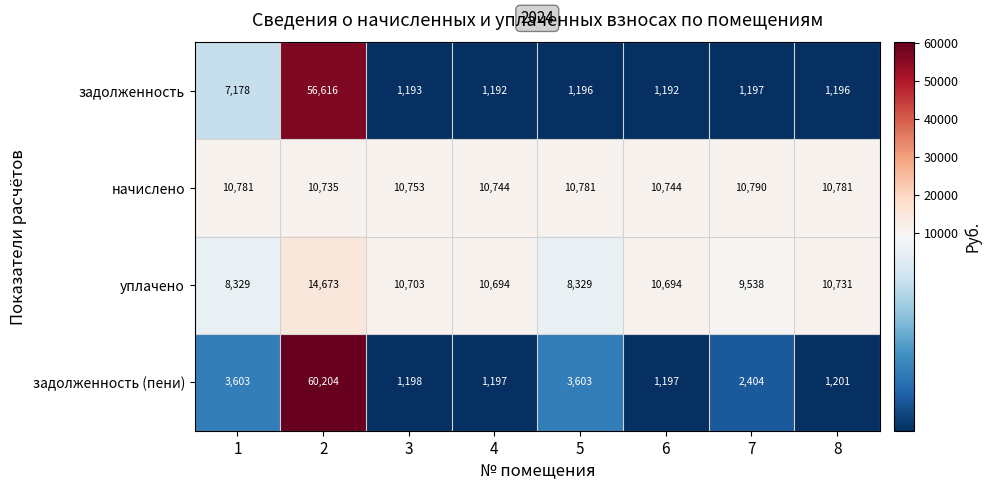

What is the approximate value of задолженность at 5, to the nearest 100?

1200